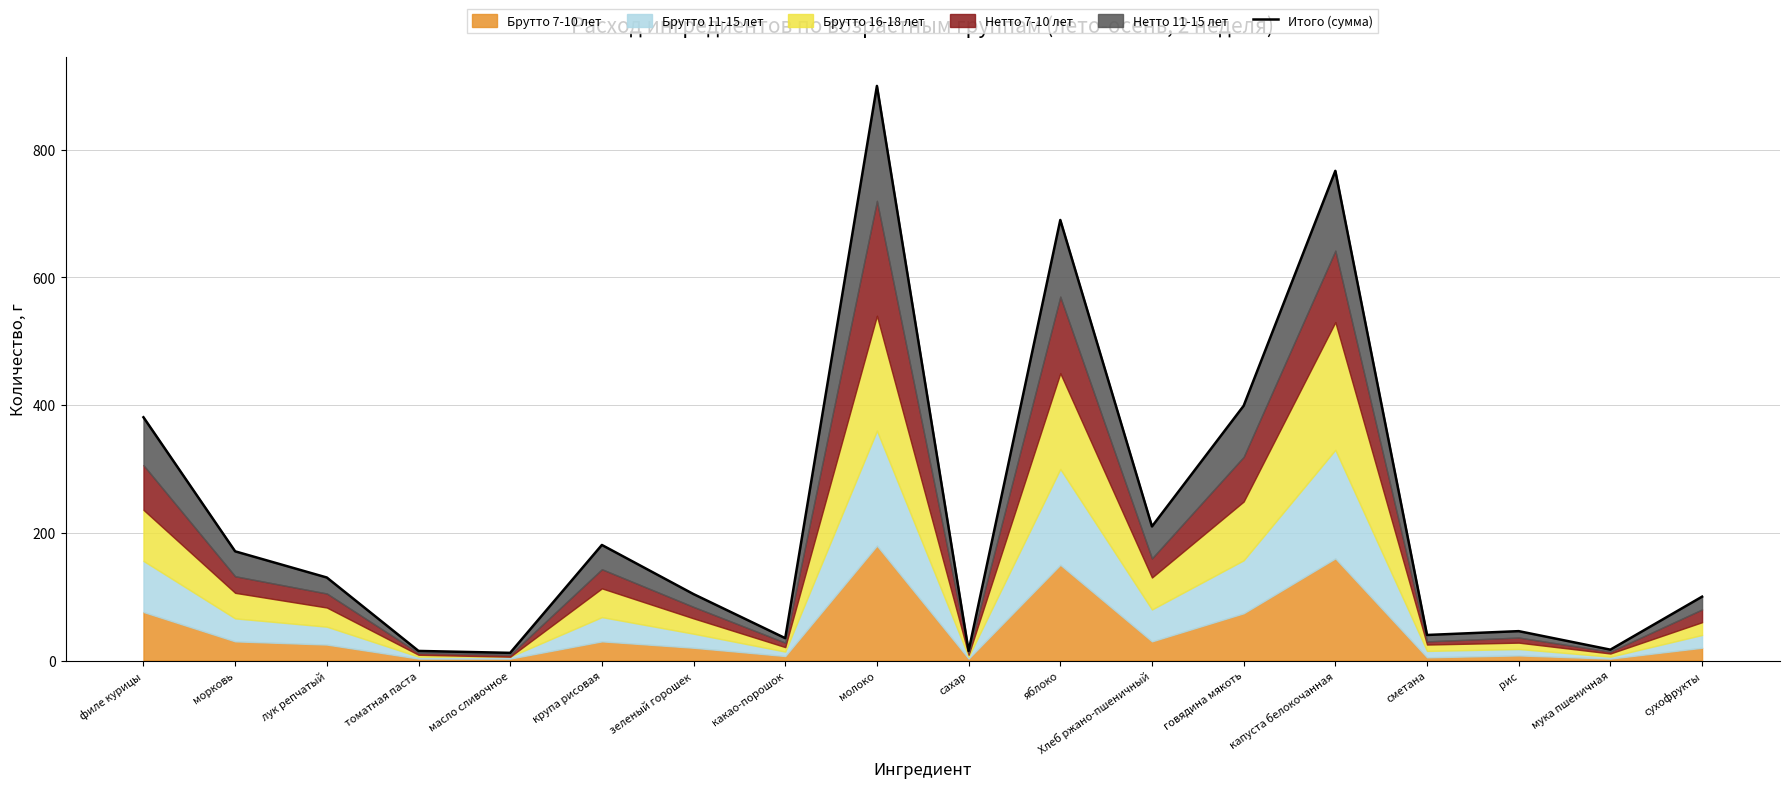

What position from the left is Хлеб ржано-пшеничный?

12